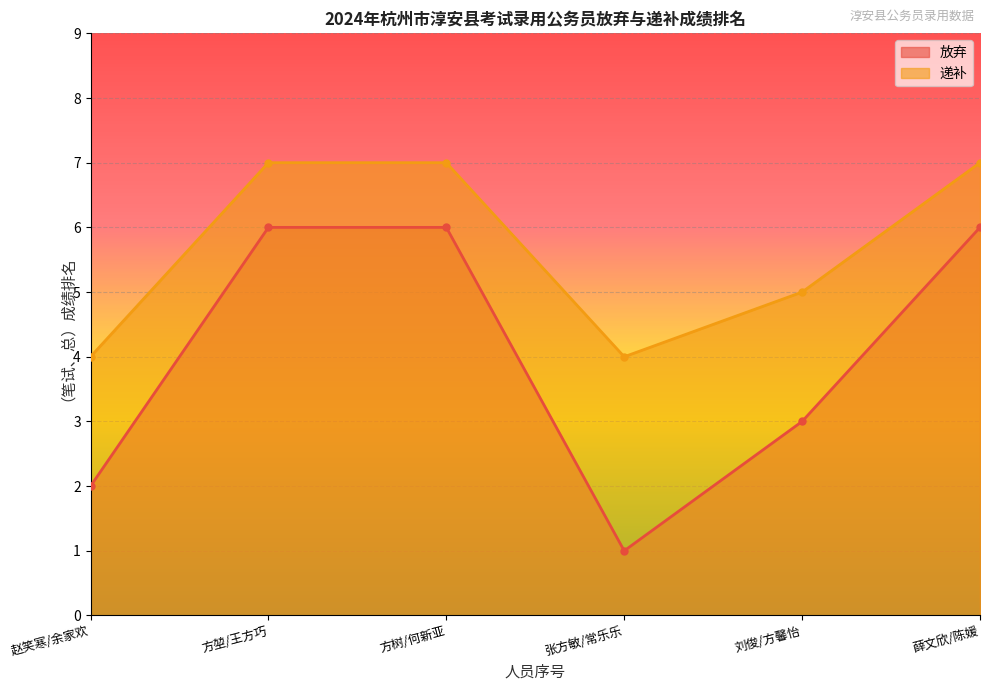

At which label is 放弃 closest to 3?

刘俊/方馨怡